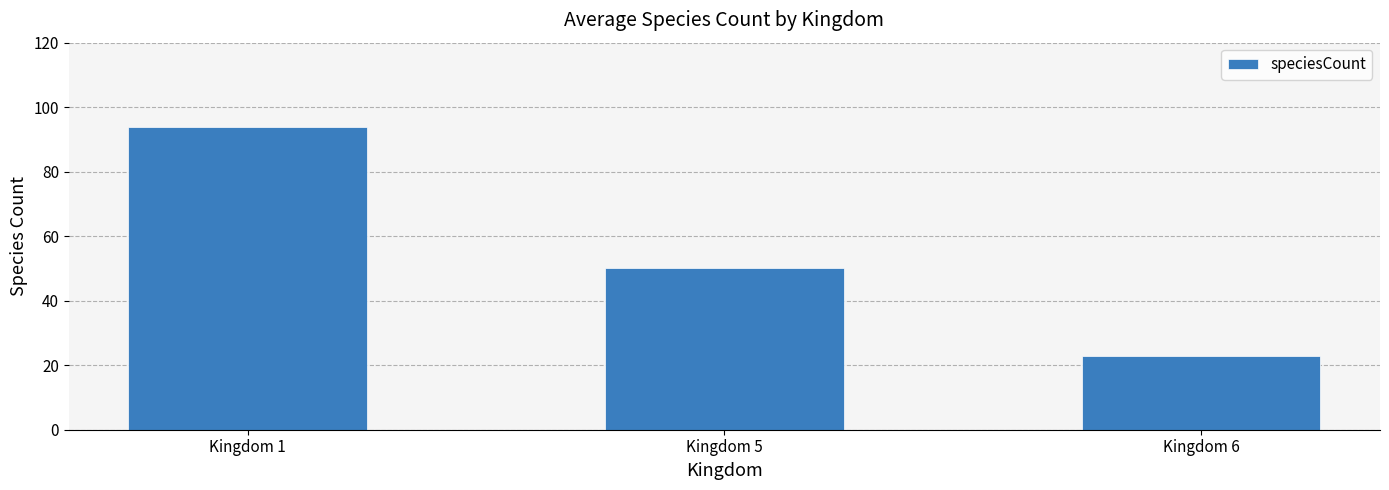

Reading left to right, what are all the values shown in this chart?

94	50	23